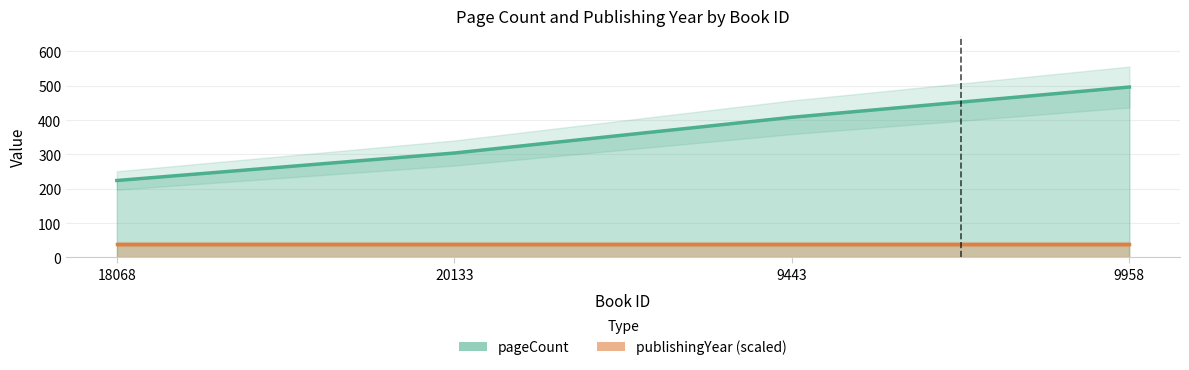

At which label is the value closest to 360?

9443